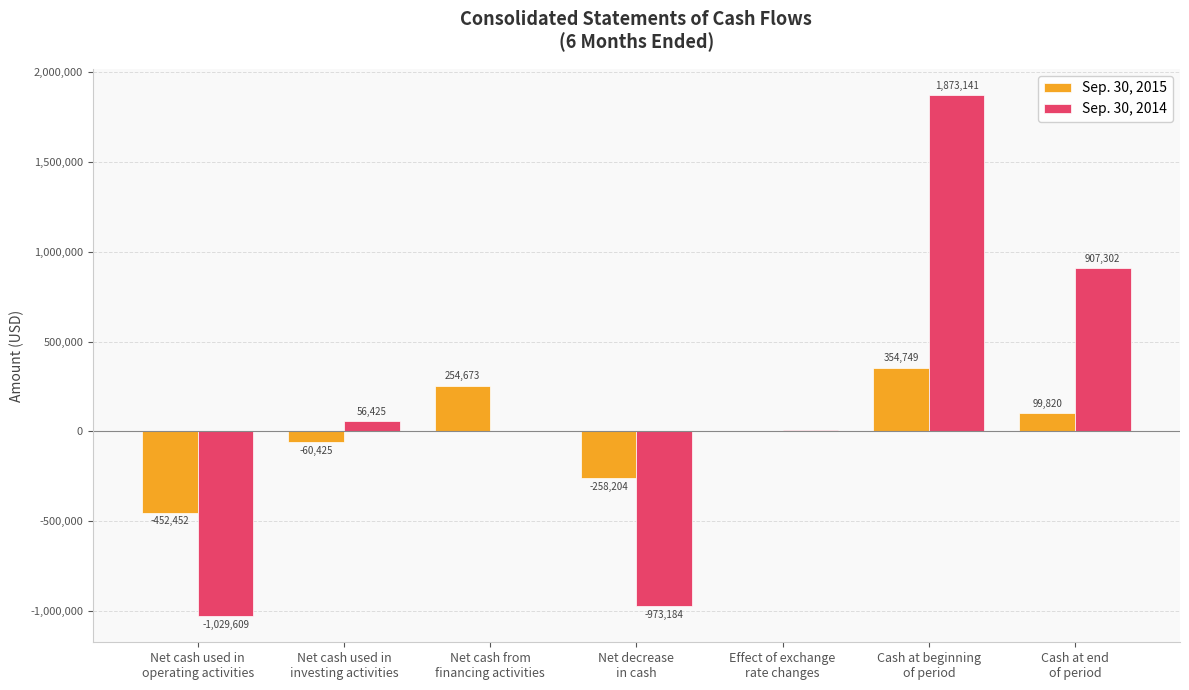

What is the maximum value shown in the chart?

1873141